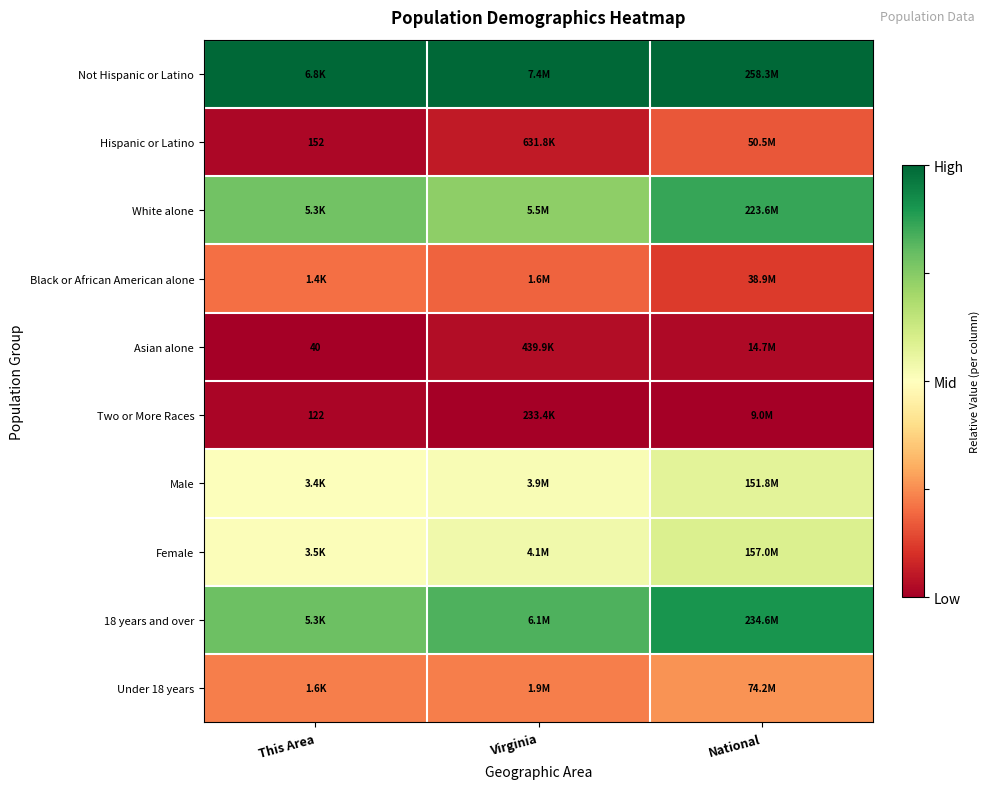

At how many categories does at least one series exceed 0?

3